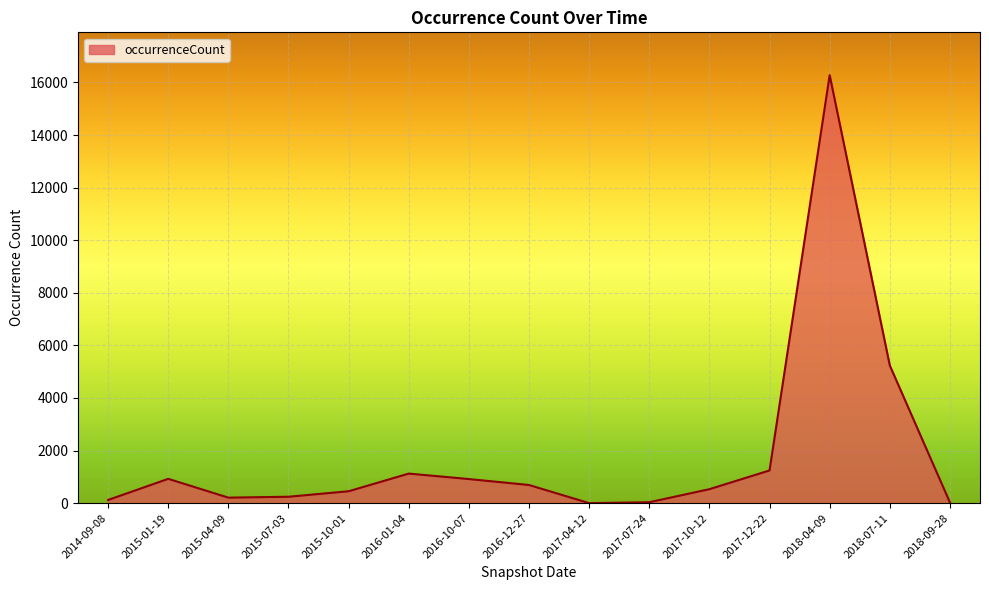

The value at 2015-01-19 is 925. True or false?

True